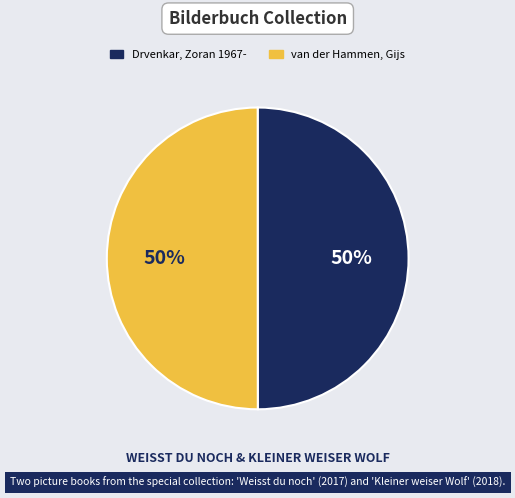

What percentage is the Drvenkar, Zoran 1967- slice, to the nearest percent?

50%